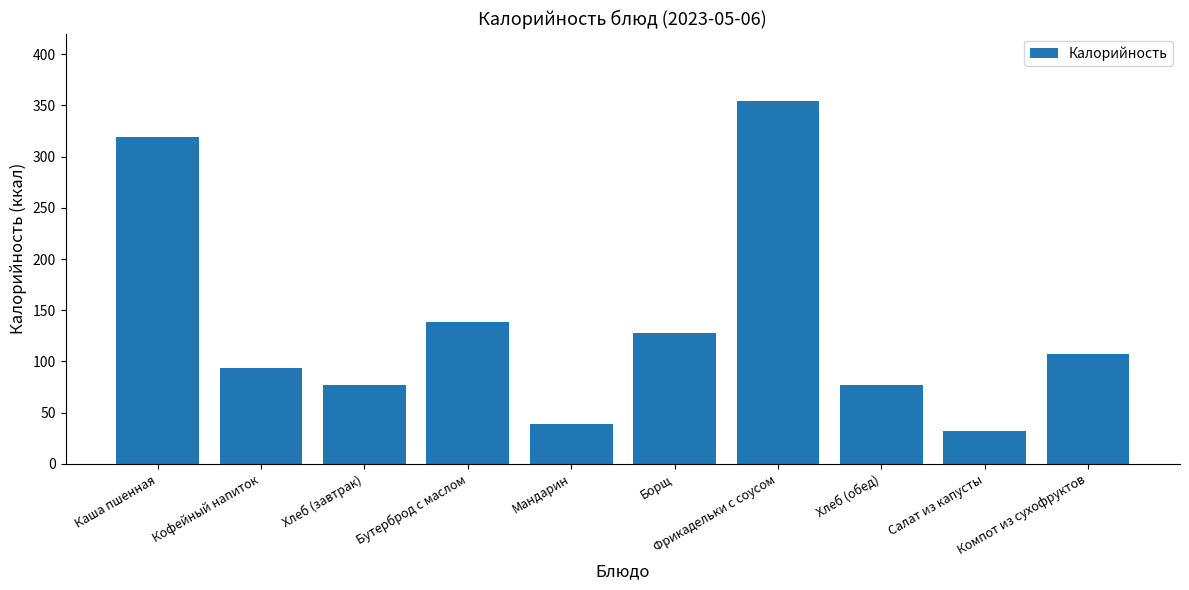

True or false: the data shows 76.7 at Хлеб (обед).

True